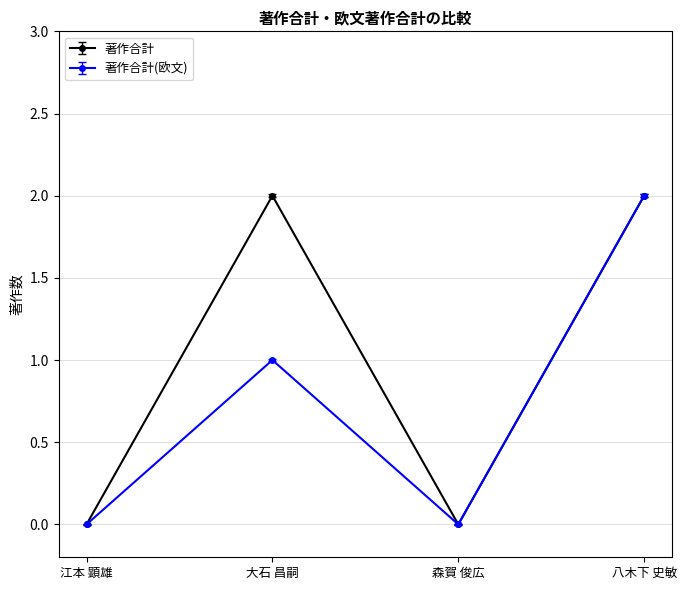

Count the 著作合計 values in the range 0 to 2.

4